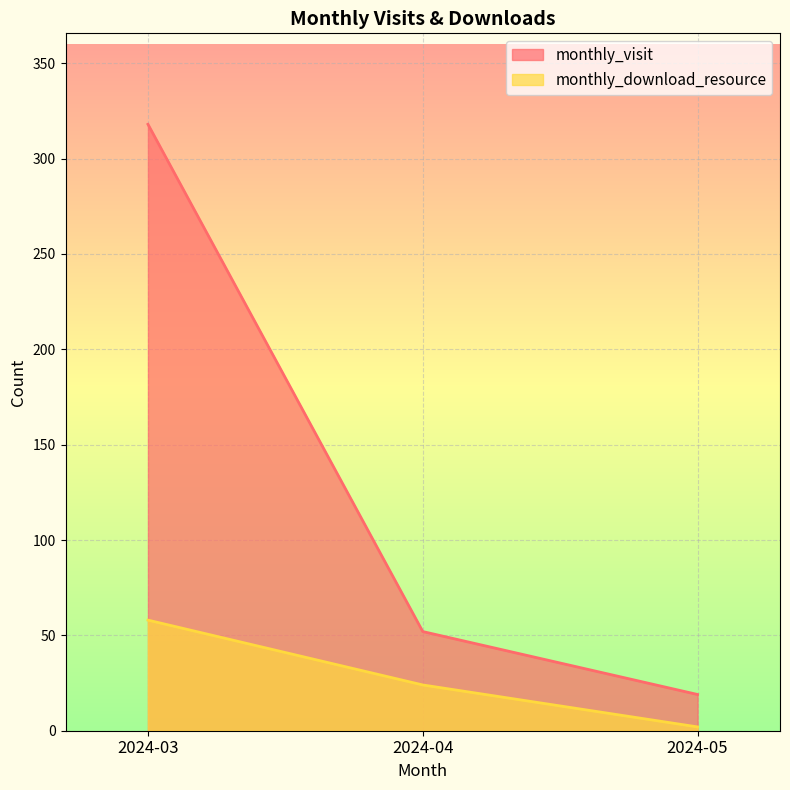

How many data points in monthly_visit are above 52?

1